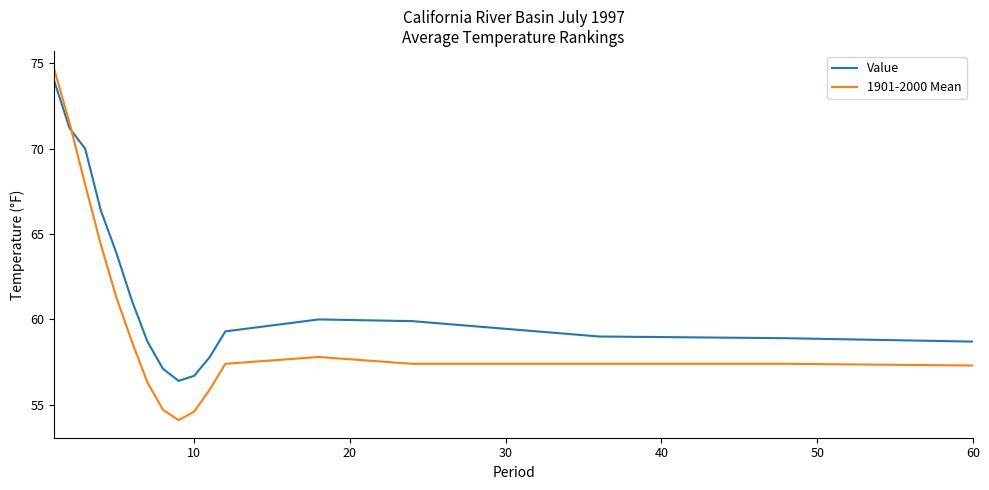

What are all the series names shown in the legend?

Value, 1901-2000 Mean